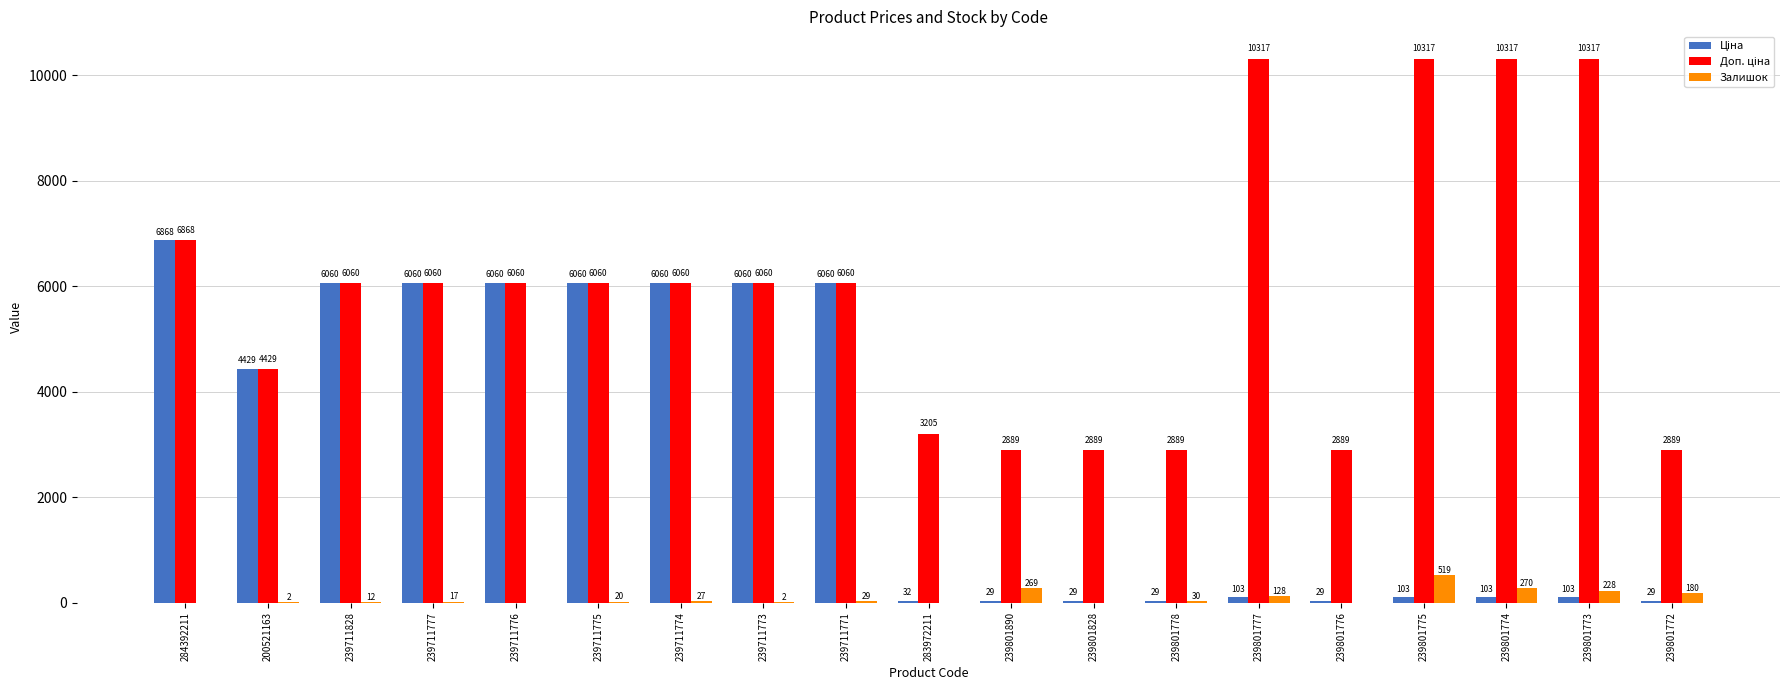

What is the spread (max minus min) of values at 239801777?

10213.8